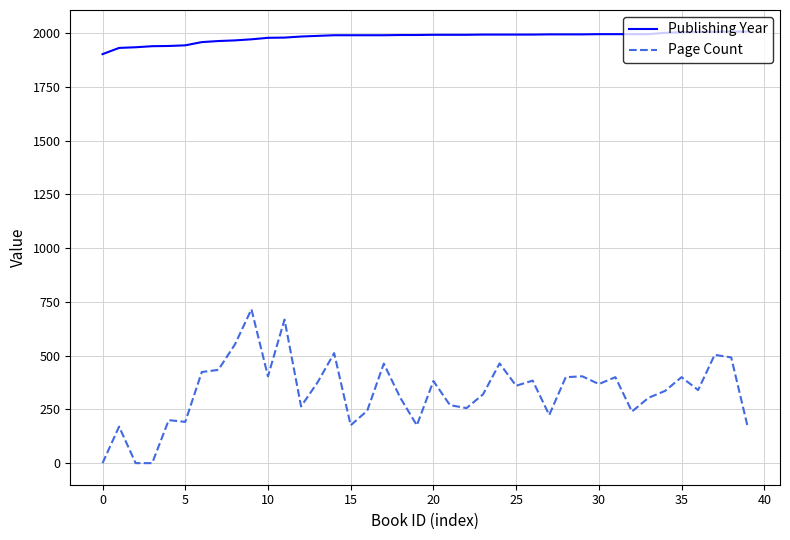

Which series has the largest total across all categories?

Publishing Year